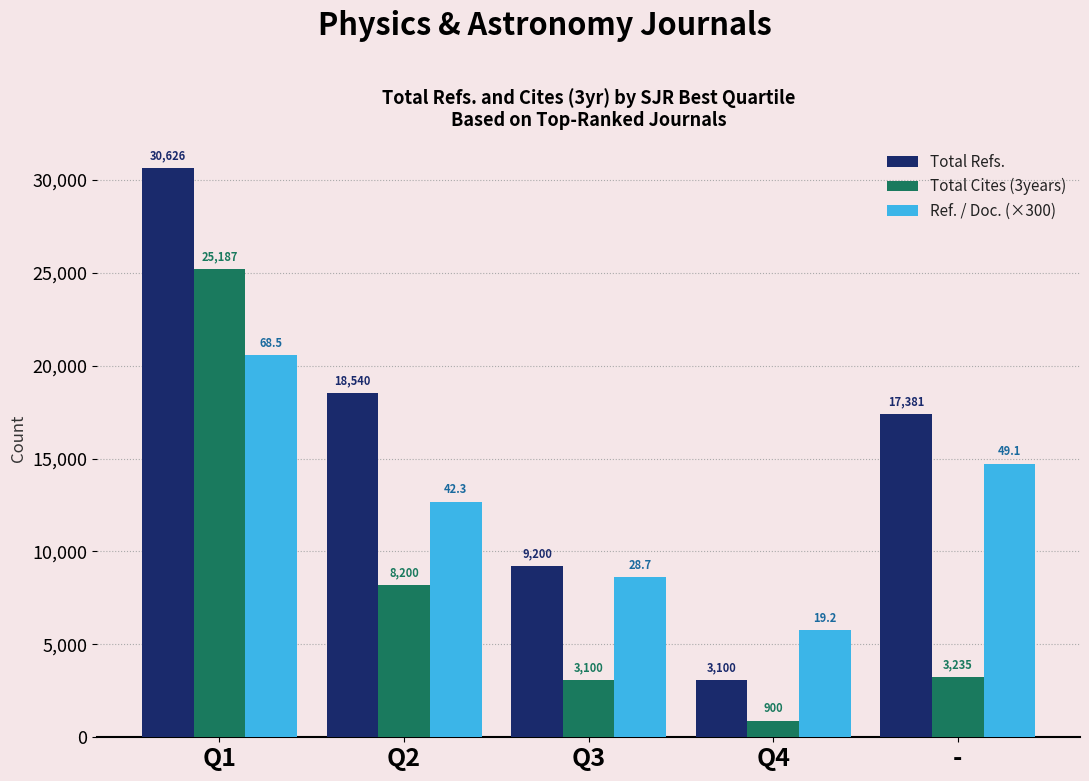

What is the value of the Total Cites (3years) bar at the 2nd from the left?

8200